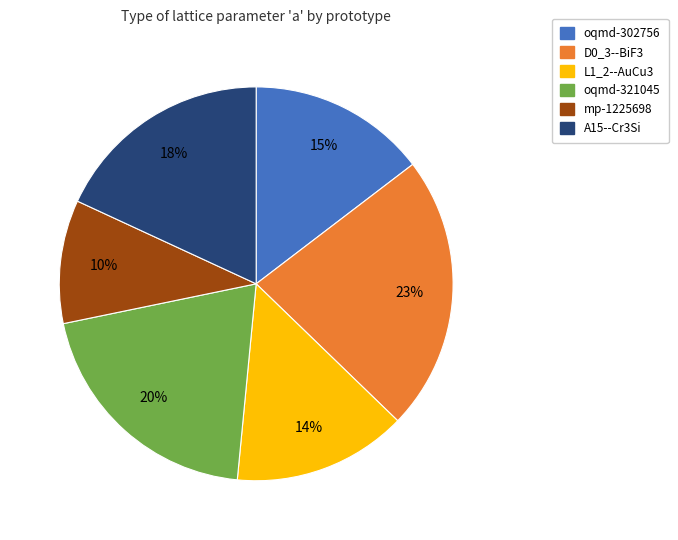

What is the ratio of the value at mp-1225698 to the value at L1_2--AuCu3?

0.7